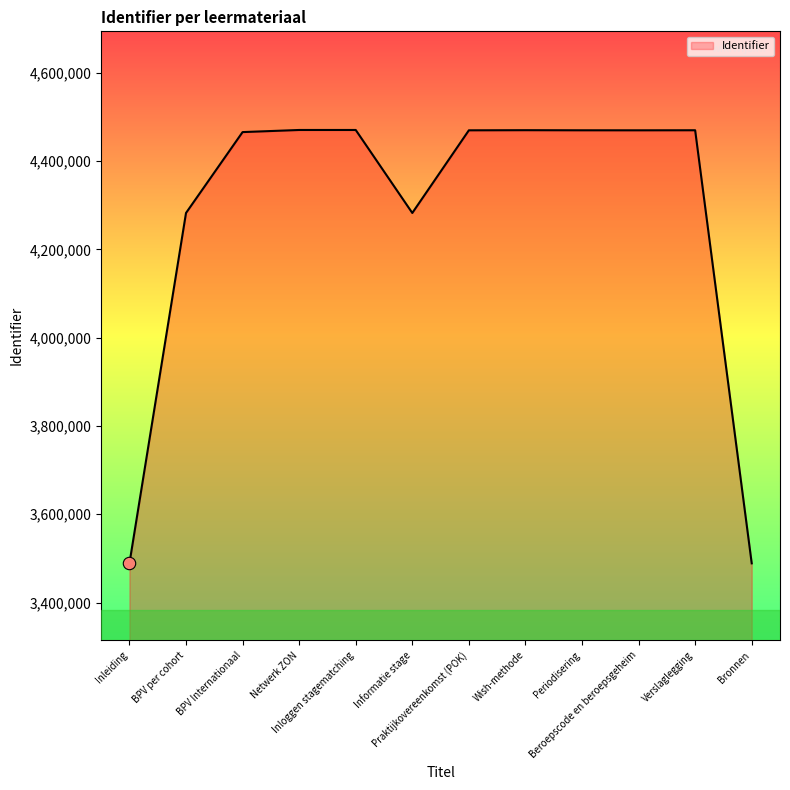

What is the maximum value shown in the chart?

4470830